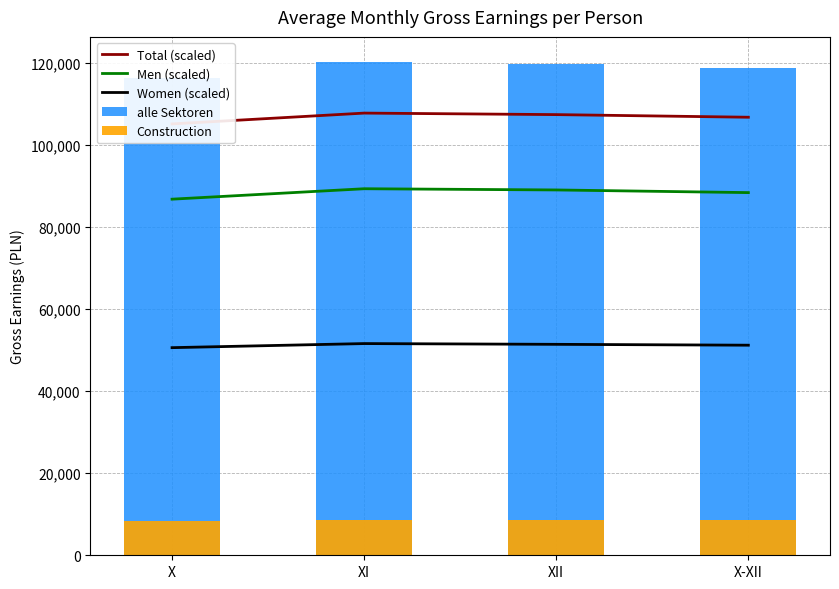

Which series has the largest total across all categories?

alle Sektoren